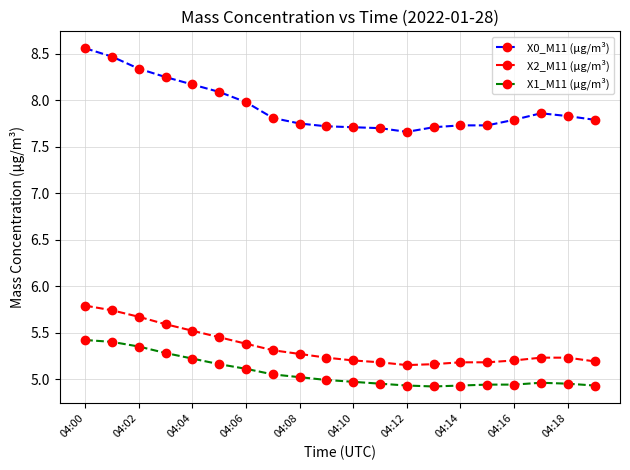

What is the difference between the maximum and minimum values in the X1_M11 (μg/m³) series?

0.5